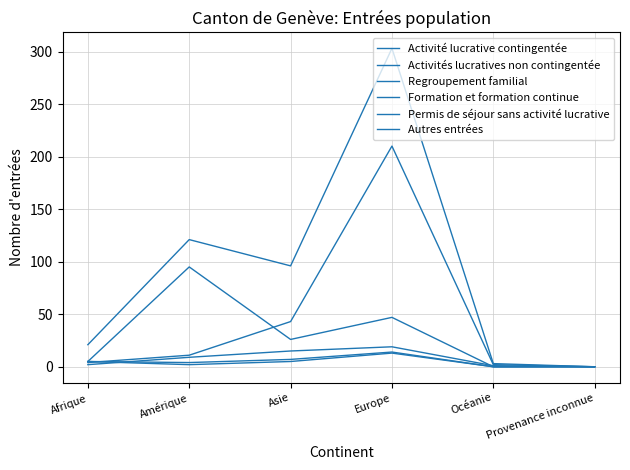

Reading right to left, what are all the values shown in this chart?

Activité lucrative contingentée: Provenance inconnue=0	Océanie=3	Europe=303	Asie=96	Amérique=121	Afrique=21
Activités lucratives non contingentée: Provenance inconnue=0	Océanie=1	Europe=19	Asie=15	Amérique=9	Afrique=2
Regroupement familial: Provenance inconnue=0	Océanie=2	Europe=210	Asie=43	Amérique=11	Afrique=4
Formation et formation continue: Provenance inconnue=0	Océanie=0	Europe=14	Asie=7	Amérique=4	Afrique=5
Permis de séjour sans activité lucrative: Provenance inconnue=0	Océanie=0	Europe=47	Asie=26	Amérique=95	Afrique=5
Autres entrées: Provenance inconnue=0	Océanie=0	Europe=13	Asie=5	Amérique=2	Afrique=5